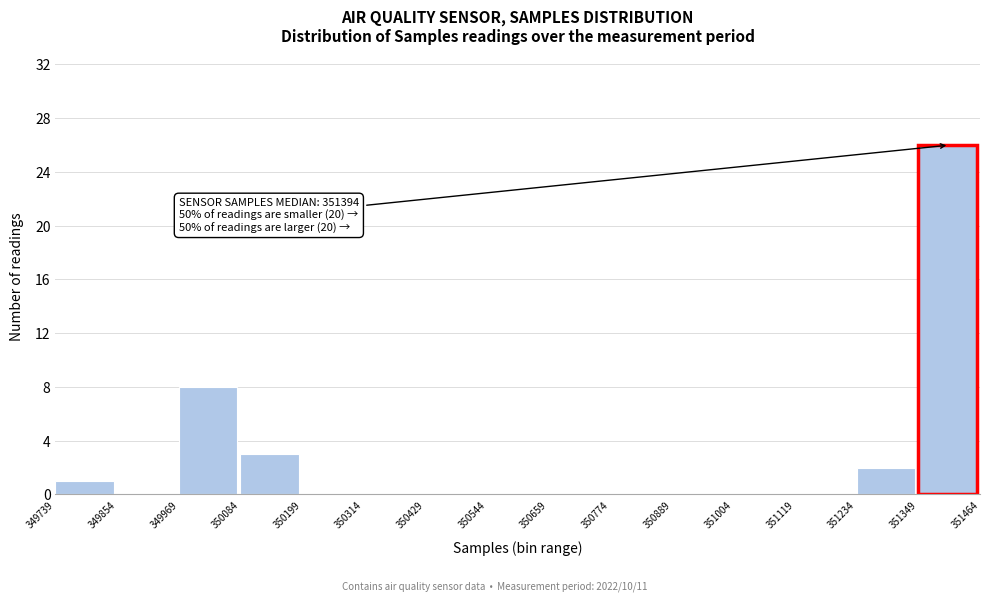

Which range on the x-axis has the tallest bar?

351349 to 351464